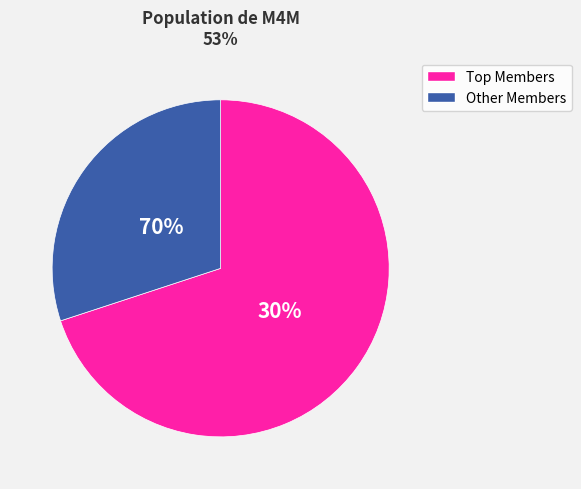

The ESPUGNA slice represents 1% of the pie. True or false?

False